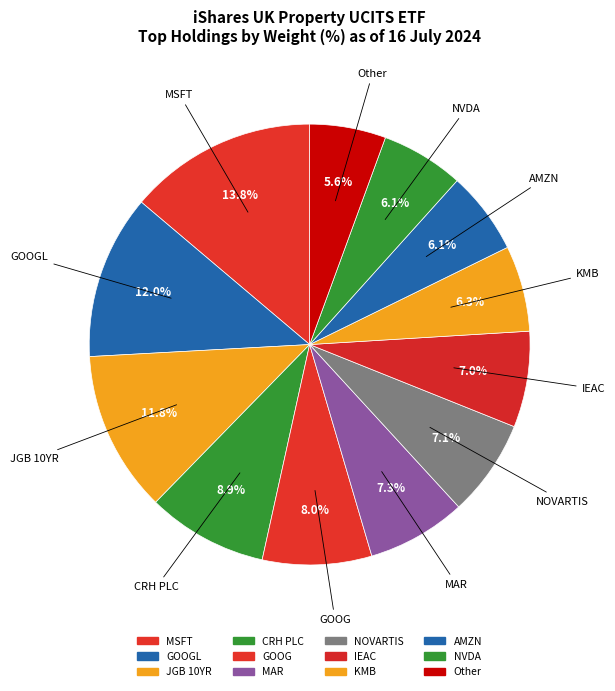

Count the number of slices in the pie.

12